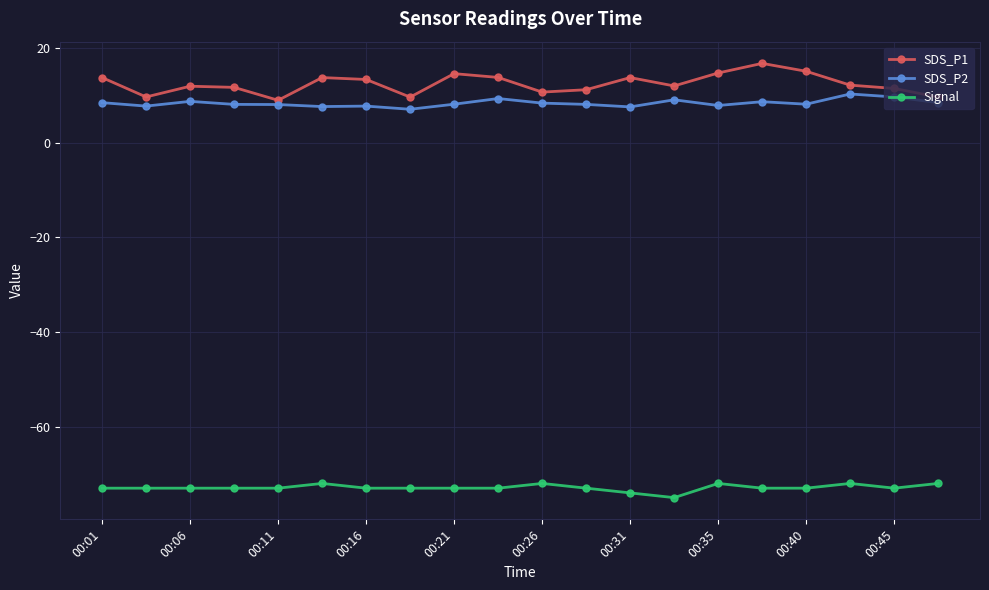

What is the value of the SDS_P2 point at the 13th from the left?

7.6